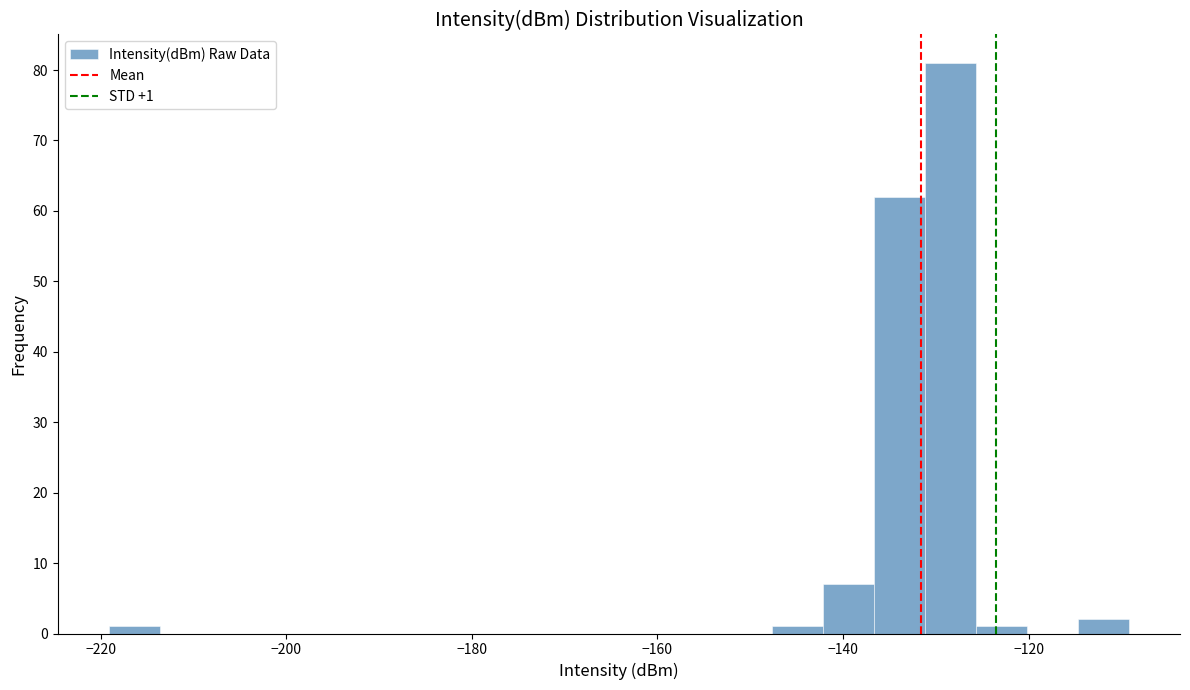

Read against the x-axis, roughly where is the centre of the tallest bar?

-128